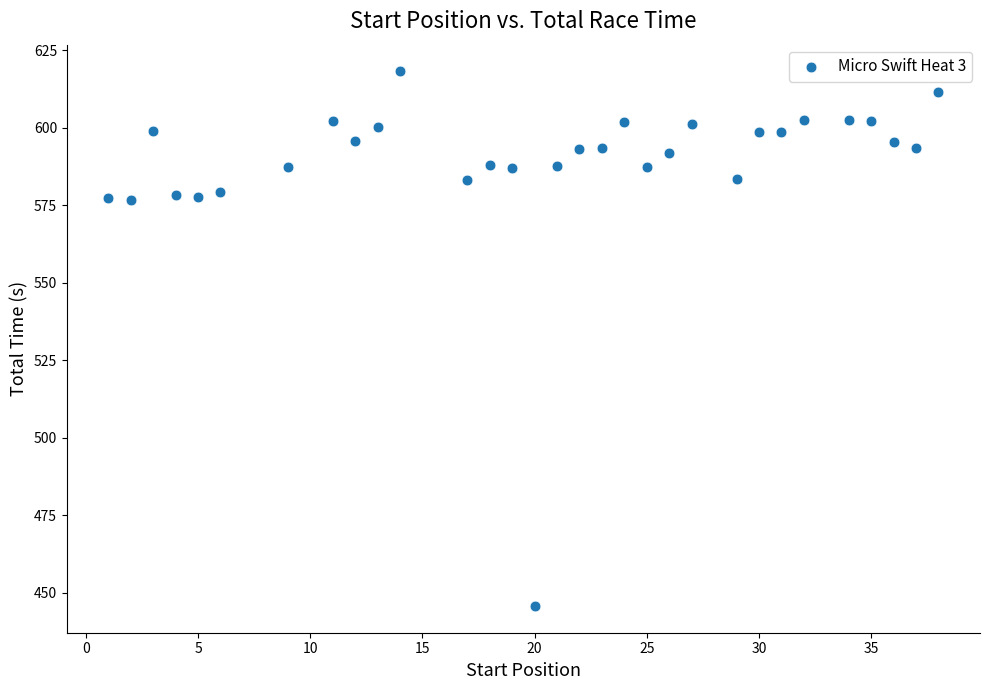

What is the range of X values (max minus min)?

37.0